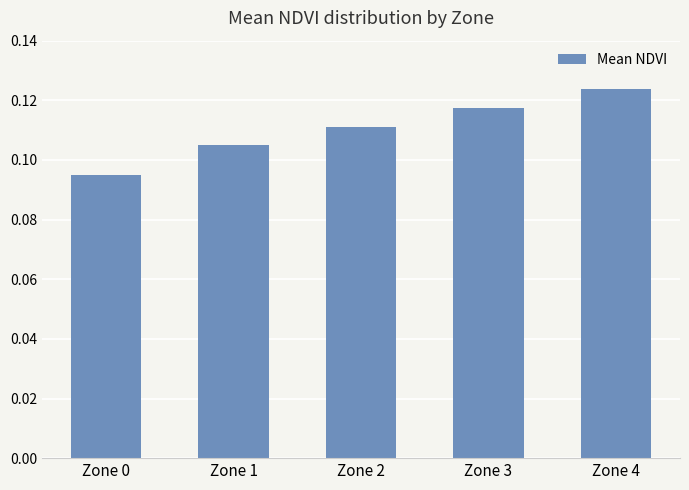

Which label corresponds to the smallest value in the chart?

Zone 0